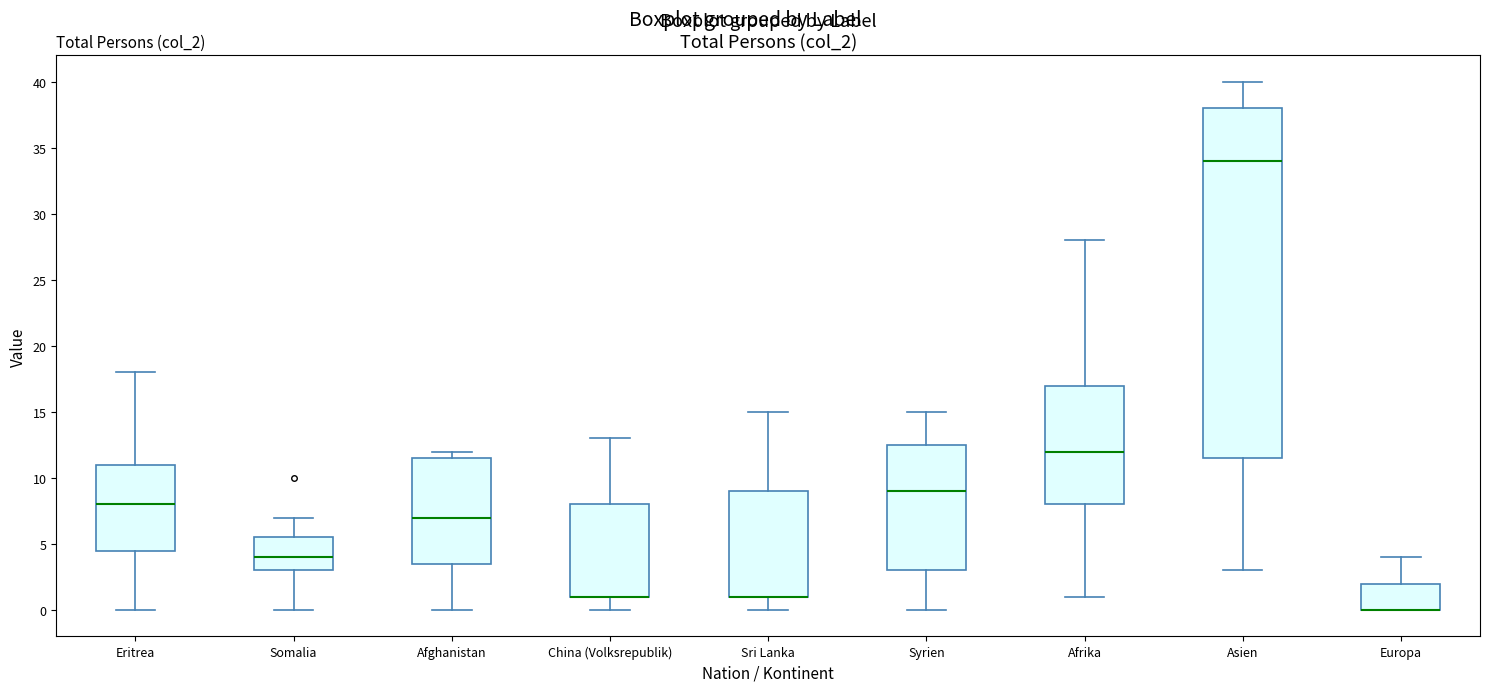

Reading left to right, read every box against the y-axis: the position of its median line, the range the box covers, and the ends of its whiskers. The values are not printed on the chart, so give them approximately, as read against the axis.

Eritrea: median 8.0, box 4.5 to 11.0, whiskers 0.0 to 18.0
Somalia: median 4.0, box 3.0 to 5.5, whiskers 0.0 to 7.0
Afghanistan: median 7.0, box 3.5 to 11.5, whiskers 0.0 to 12.0
China (Volksrepublik): median 1.0 (drawn on the box's lower edge), box 1.0 to 8.0, whiskers 0.0 to 13.0
Sri Lanka: median 1.0 (drawn on the box's lower edge), box 1.0 to 9.0, whiskers 0.0 to 15.0
Syrien: median 9.0, box 3.0 to 12.5, whiskers 0.0 to 15.0
Afrika: median 12.0, box 8.0 to 17.0, whiskers 1.0 to 28.0
Asien: median 34.0, box 11.5 to 38.0, whiskers 3.0 to 40.0
Europa: median 0.0 (drawn on the box's lower edge), box 0.0 to 2.0, whiskers 0.0 to 4.0